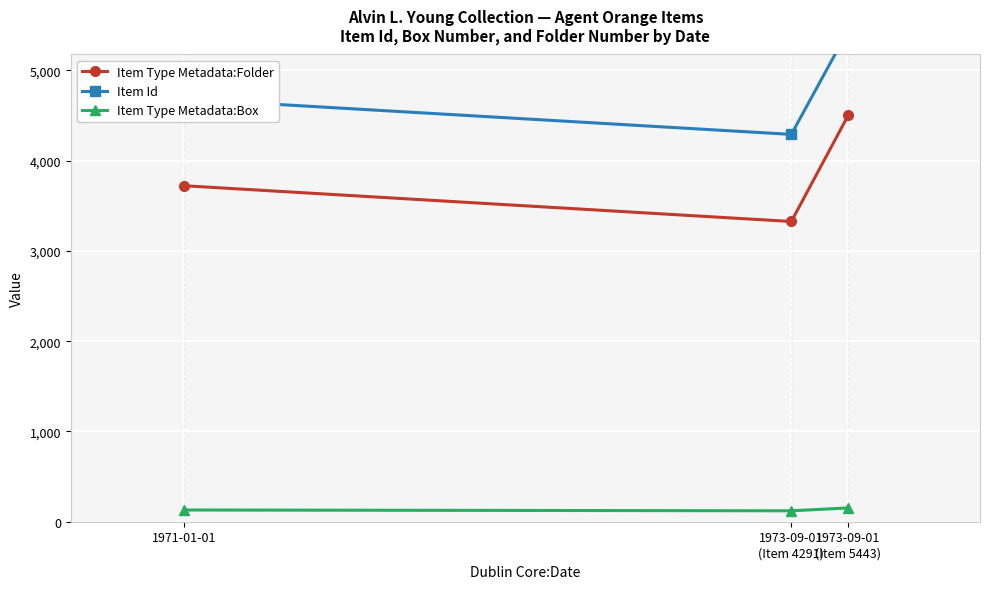

Does the chart display data point markers on the line(s)?

Yes